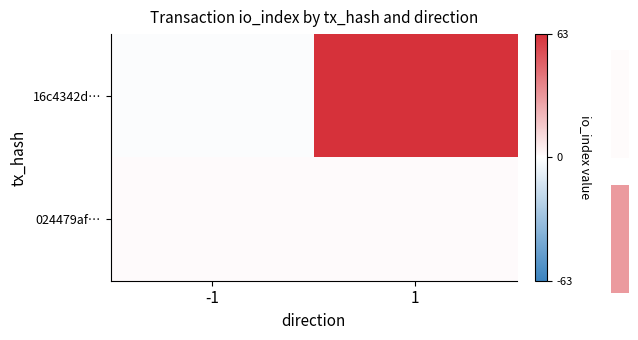

Reading left to right, list all the values displayed in this chart.

16c4342d…: -1=-1	1=63
024479af…: -1=1	1=1